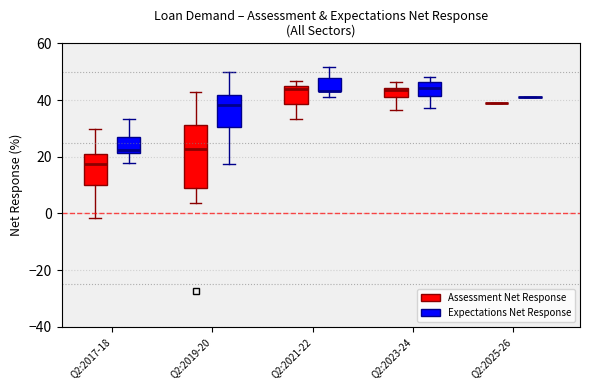

Reading left to right, read every box against the y-axis: the position of its median line, the range the box covers, and the ends of its whiskers. The values are not printed on the chart, so give them approximately, as read against the axis.

Q2:2017-18 (Assessment Net Response): median 18, box 10 to 22, whiskers -2 to 30
Q2:2017-18 (Expectations Net Response): median 22 (just above the box's lower edge), box 22 to 26, whiskers 18 to 34
Q2:2019-20 (Assessment Net Response): median 22, box 10 to 32, whiskers 4 to 42
Q2:2019-20 (Expectations Net Response): median 38, box 30 to 42, whiskers 18 to 50
Q2:2021-22 (Assessment Net Response): median 44 (just below the box's upper edge), box 38 to 44, whiskers 34 to 46
Q2:2021-22 (Expectations Net Response): median 44 (drawn on the box's lower edge), box 44 to 48, whiskers 42 to 52
Q2:2023-24 (Assessment Net Response): median 44 (just below the box's upper edge), box 42 to 44, whiskers 36 to 46
Q2:2023-24 (Expectations Net Response): median 44, box 42 to 46, whiskers 38 to 48
Q2:2025-26 (Assessment Net Response): box collapsed to a line at 38, whiskers 38 to 38
Q2:2025-26 (Expectations Net Response): box collapsed to a line at 42, whiskers 42 to 42